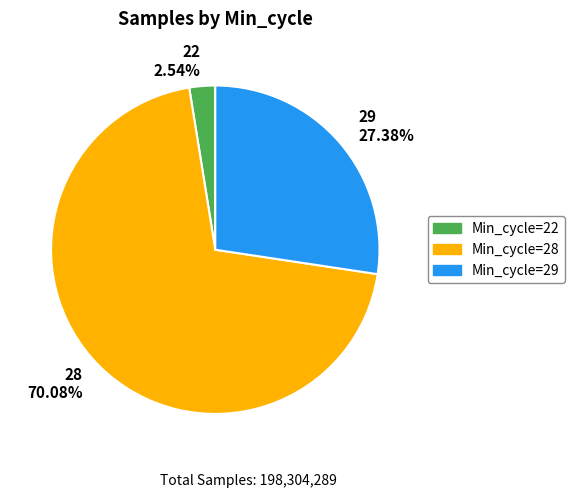

Which category has the smallest portion of the pie?

22 2.54%